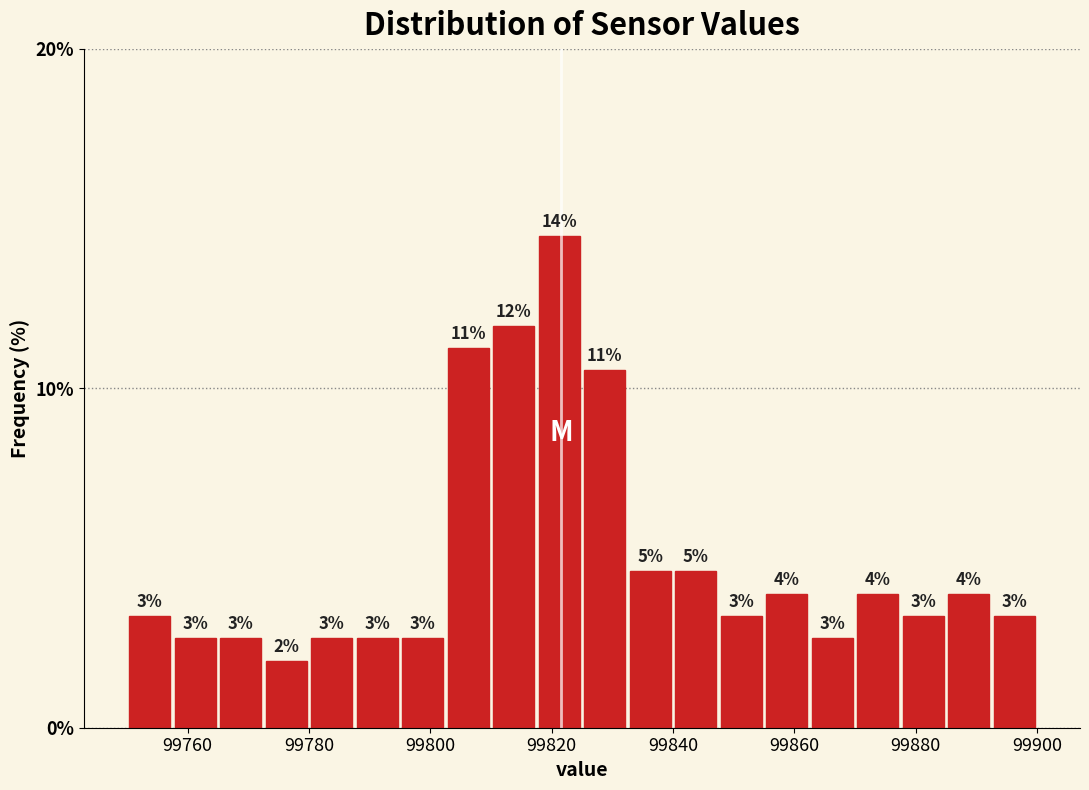

Read against the x-axis, roughly where is the centre of the tallest bar?

99822